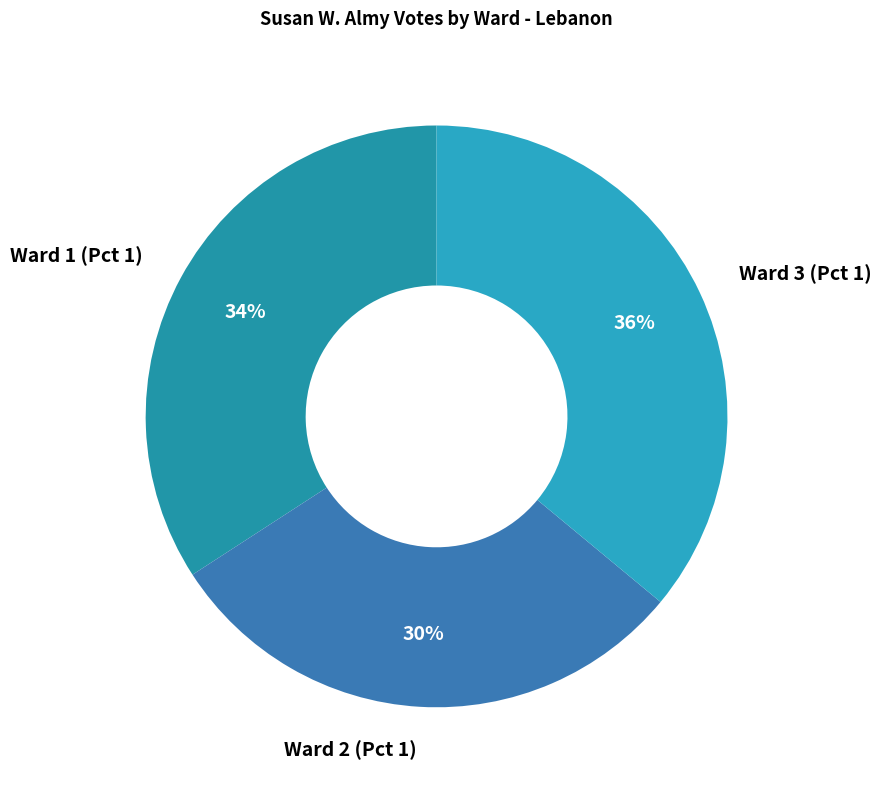

To the nearest percent, what portion does Ward 1 (Pct 1) represent?

34%